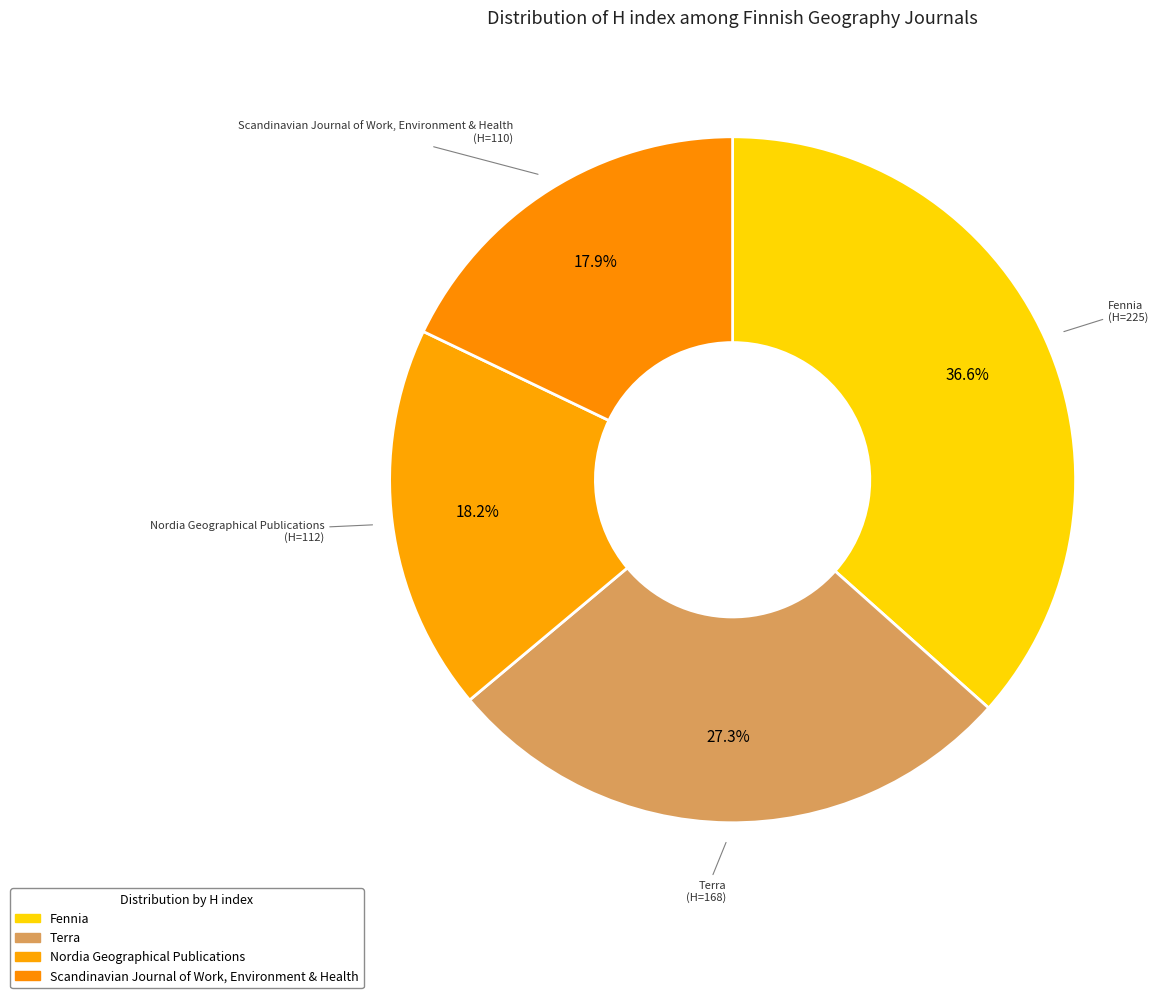

Is it true that Terra is 20% of the pie?

False